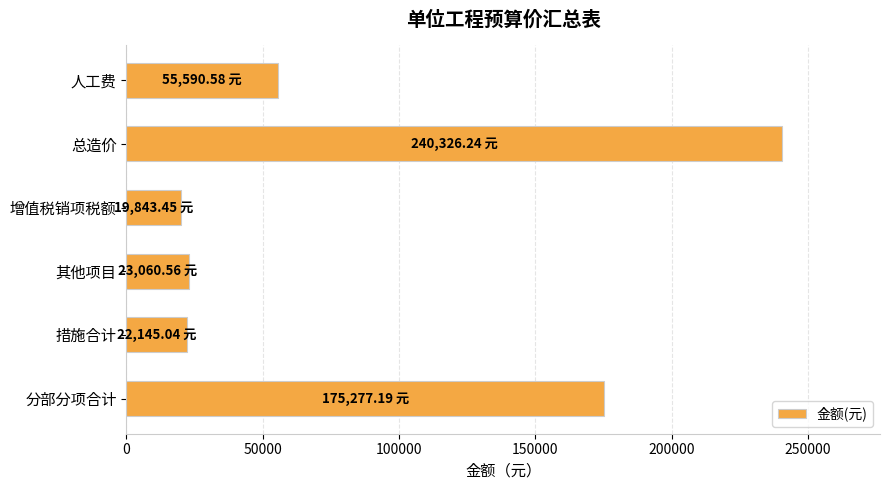

Approximately how many times larger is the value at 总造价 compared to 措施合计?

10.9